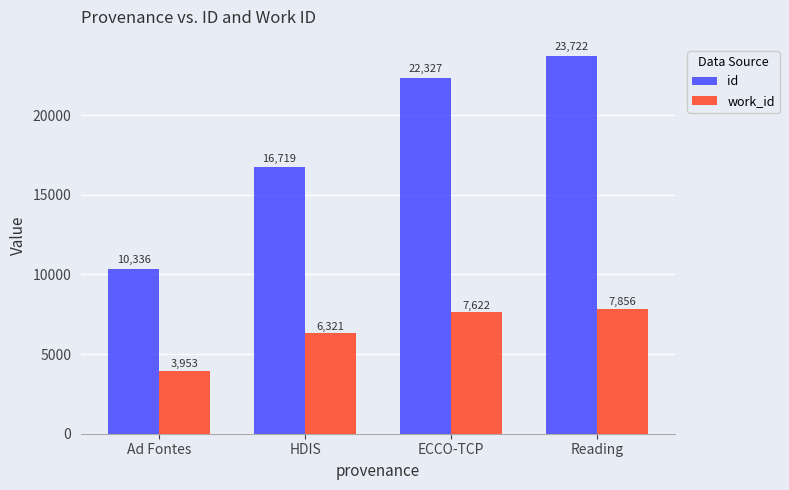

Reading right to left, transcribe all the data shown in this chart.

id: Reading=23722	ECCO-TCP=22327	HDIS=16719	Ad Fontes=10336
work_id: Reading=7856	ECCO-TCP=7622	HDIS=6321	Ad Fontes=3953